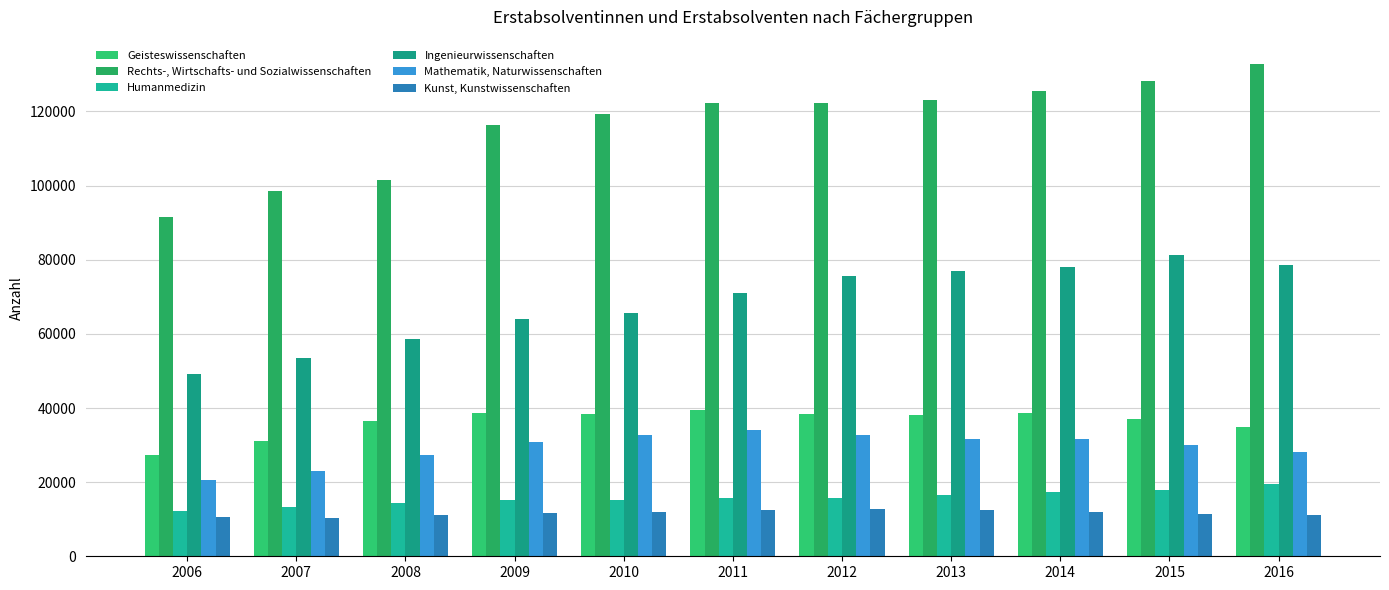

What is the approximate value of Humanmedizin at 2006, to the nearest 100?

12200